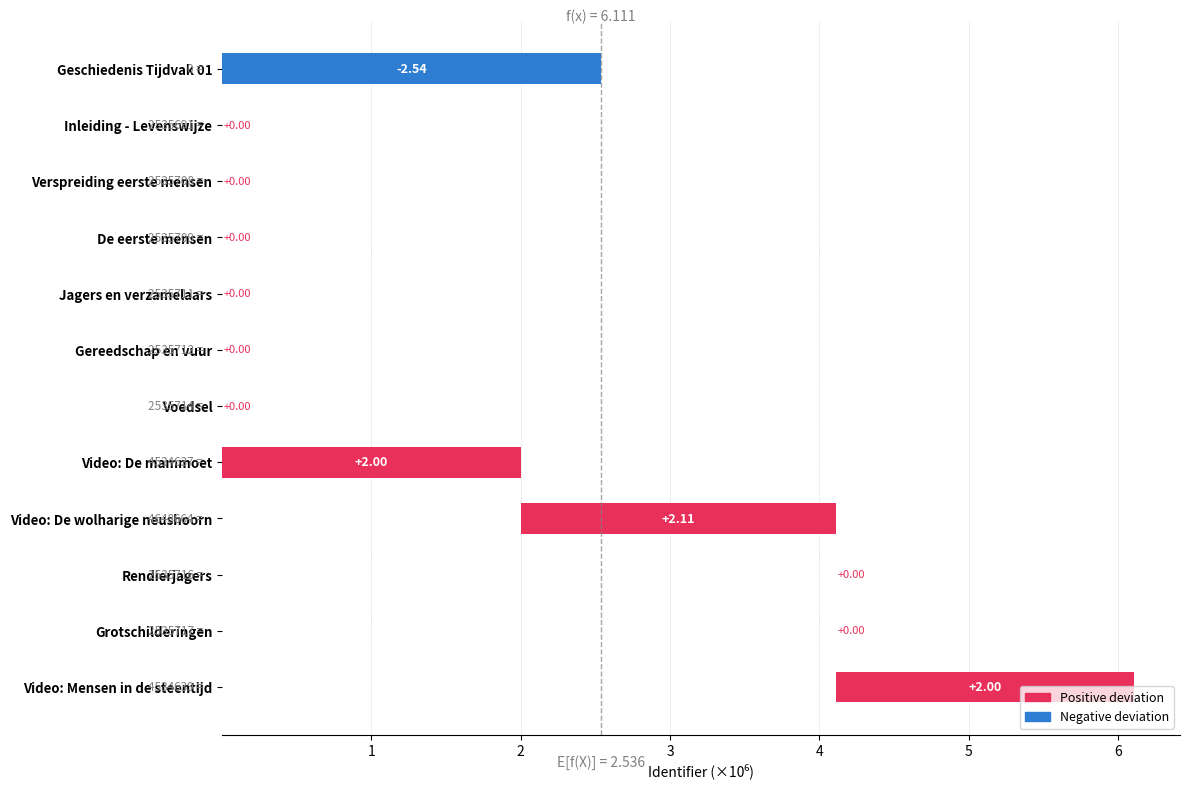

What is the change in value from Geschiedenis Tijdvak 01 to Inleiding - Levenswijze?

-2.5